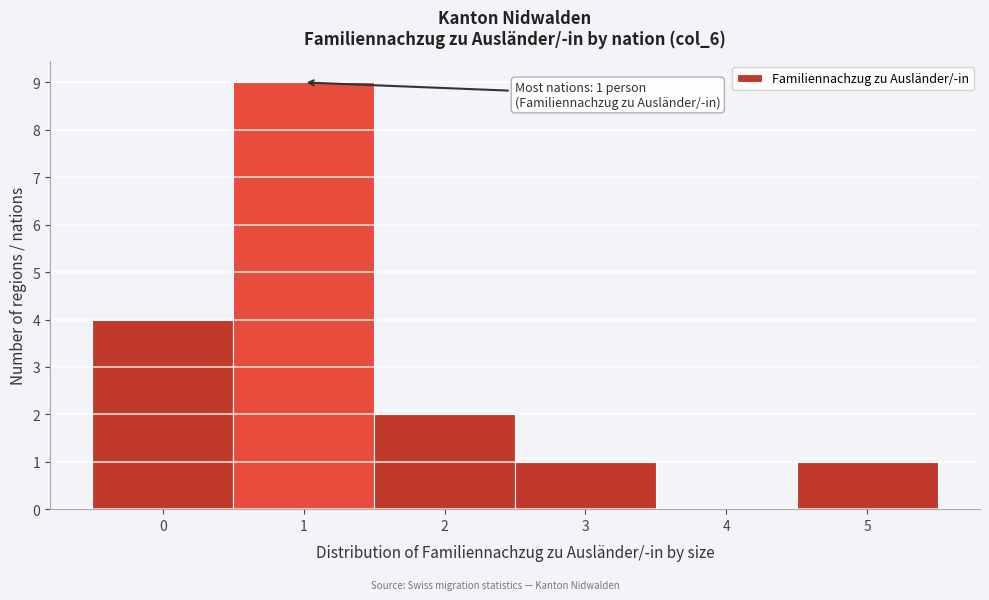

Over which range of the x-axis is the bar tallest?

0.5 to 1.5